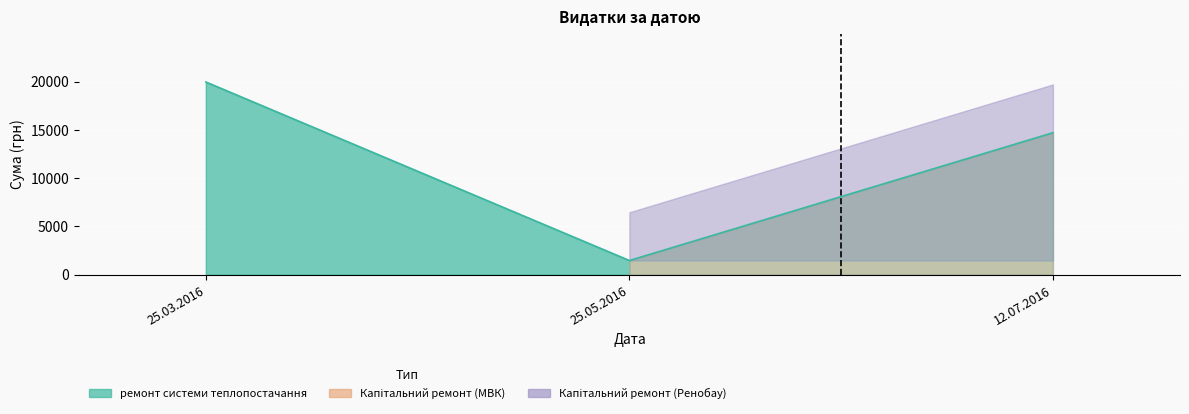

What is the change in value from 25.03.2016 to 25.05.2016?

-18497.4